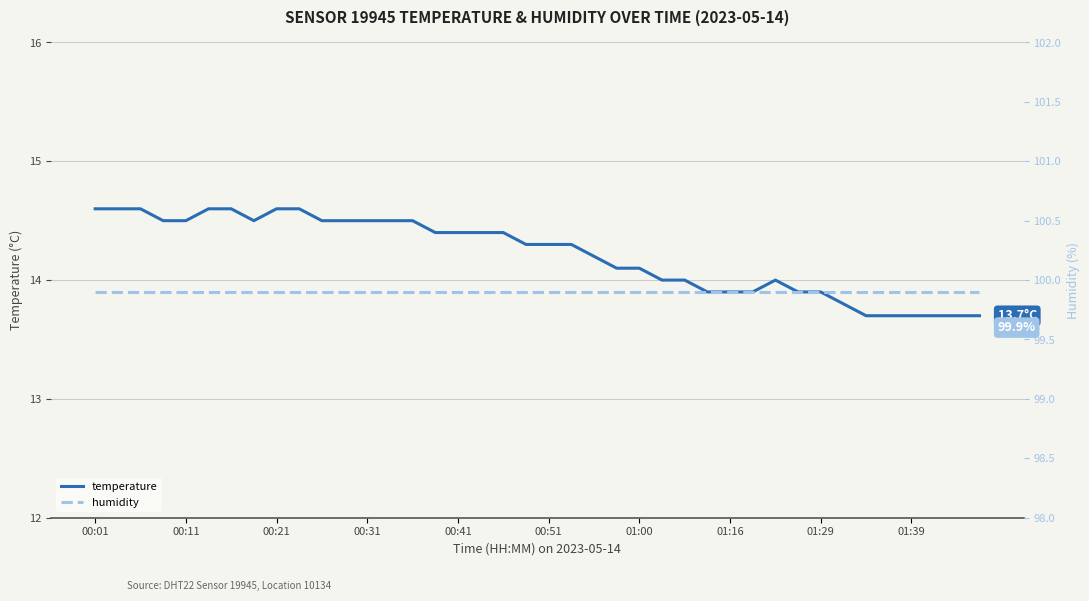

Where is humidity nearest to the value 99?

00:01